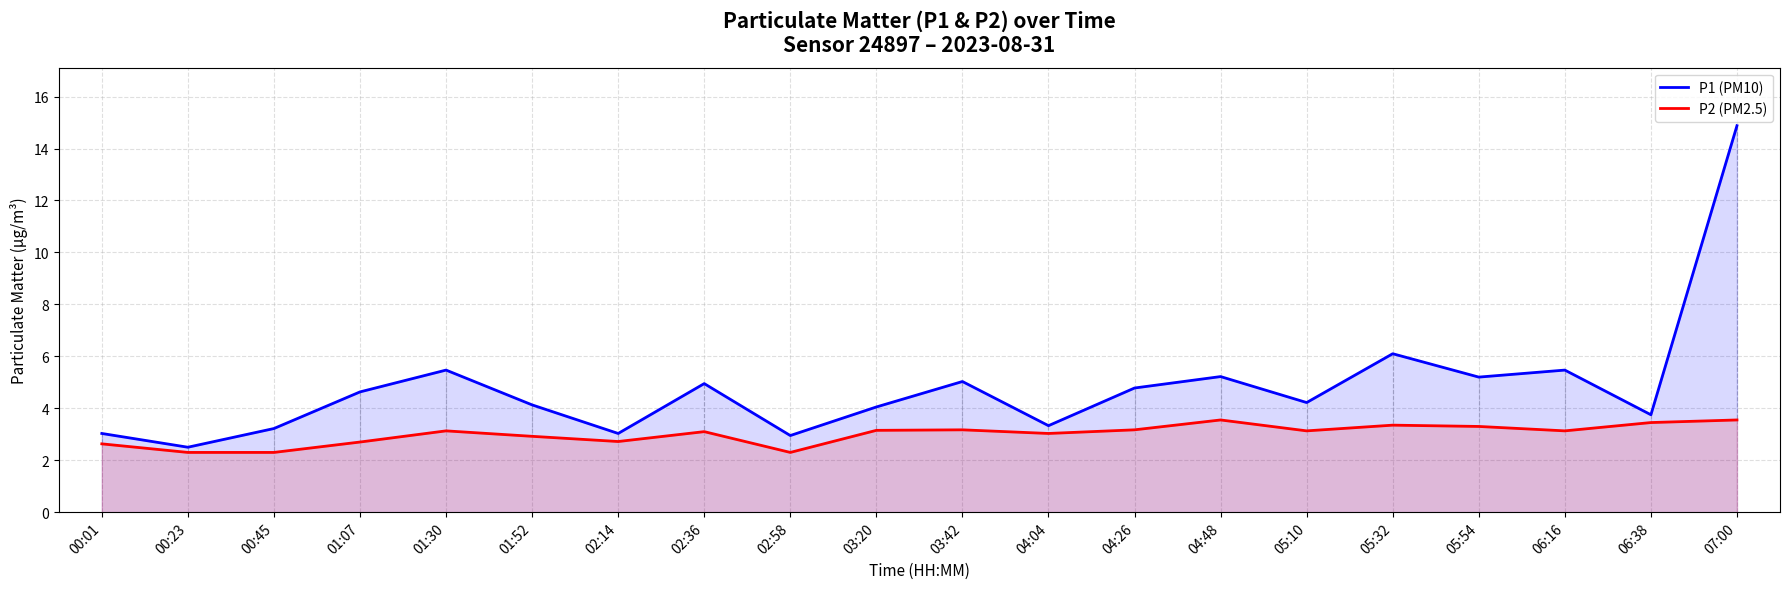

Reading left to right, list all the values displayed in this chart.

P1 (PM10): 3.0	2.5	3.2	4.6	5.5	4.1	3.0	5.0	3.0	4.0	5.0	3.3	4.8	5.2	4.2	6.1	5.2	5.5	3.8	14.9
P2 (PM2.5): 2.6	2.3	2.3	2.7	3.1	2.9	2.7	3.1	2.3	3.1	3.2	3.0	3.2	3.5	3.1	3.4	3.3	3.1	3.5	3.5